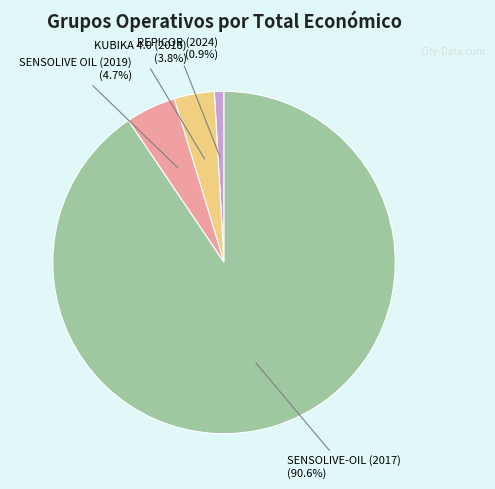

Does any single category account for the majority?

Yes